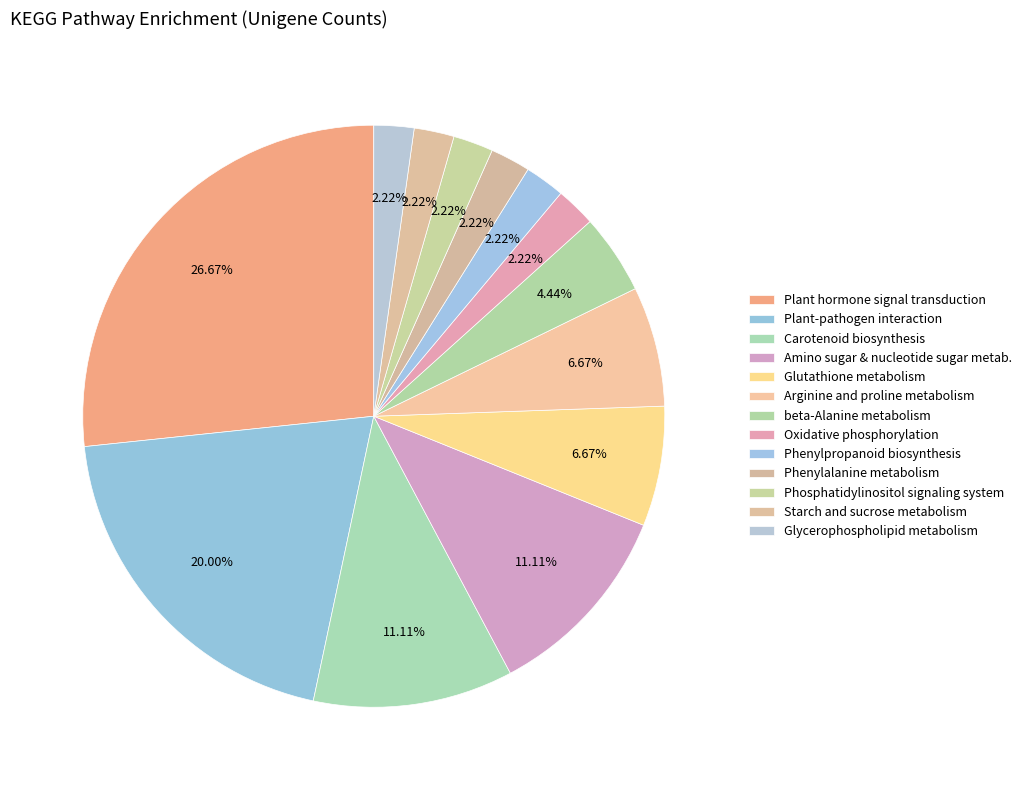

How many segments does this pie chart have?

13